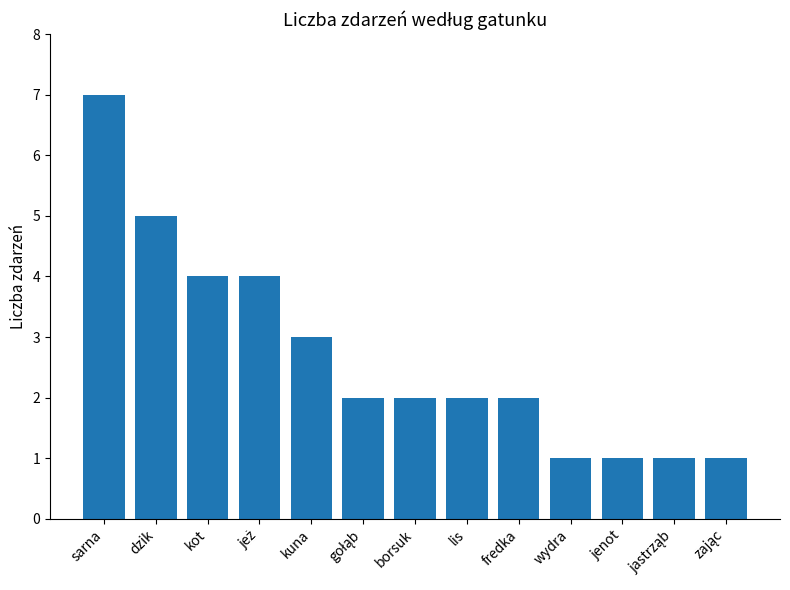

How many values are between 1 and 4?

11